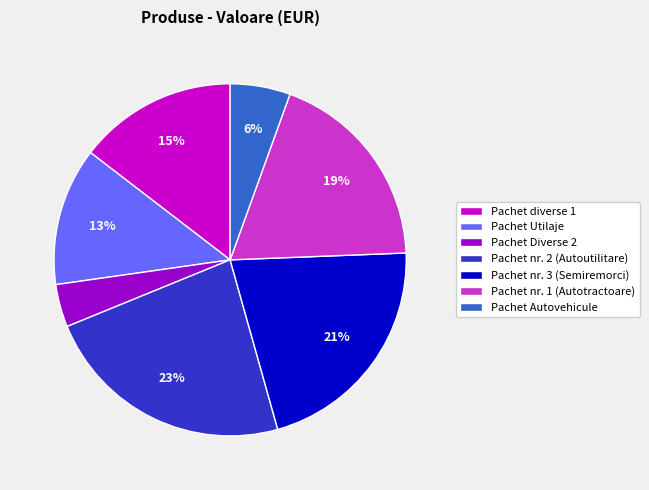

The Pachet nr. 2 (Autoutilitare) slice represents 23% of the pie. True or false?

True